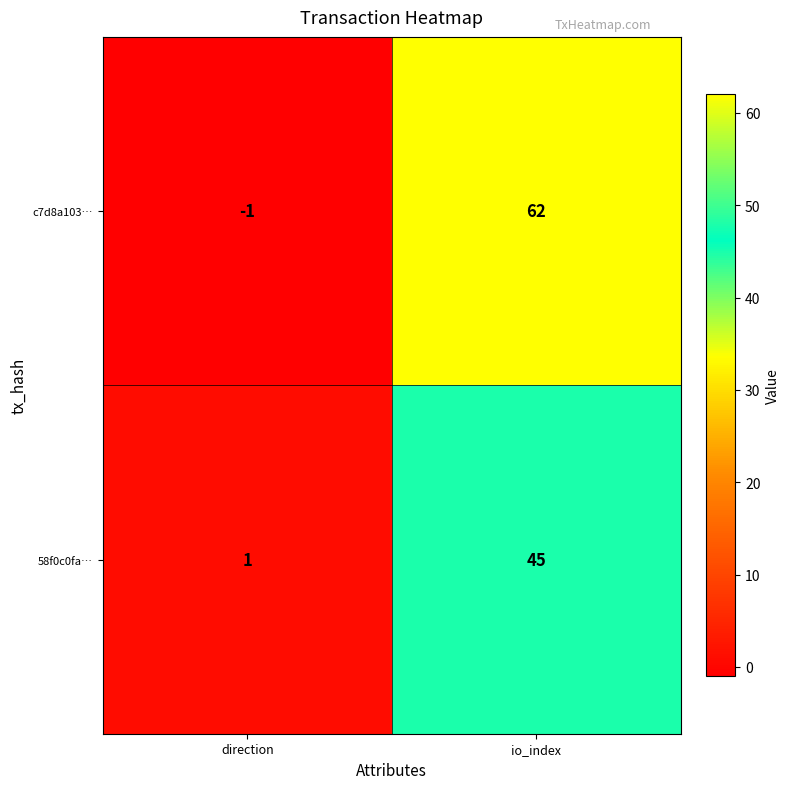

How many values in the c7d8a103… series are below 62?

1